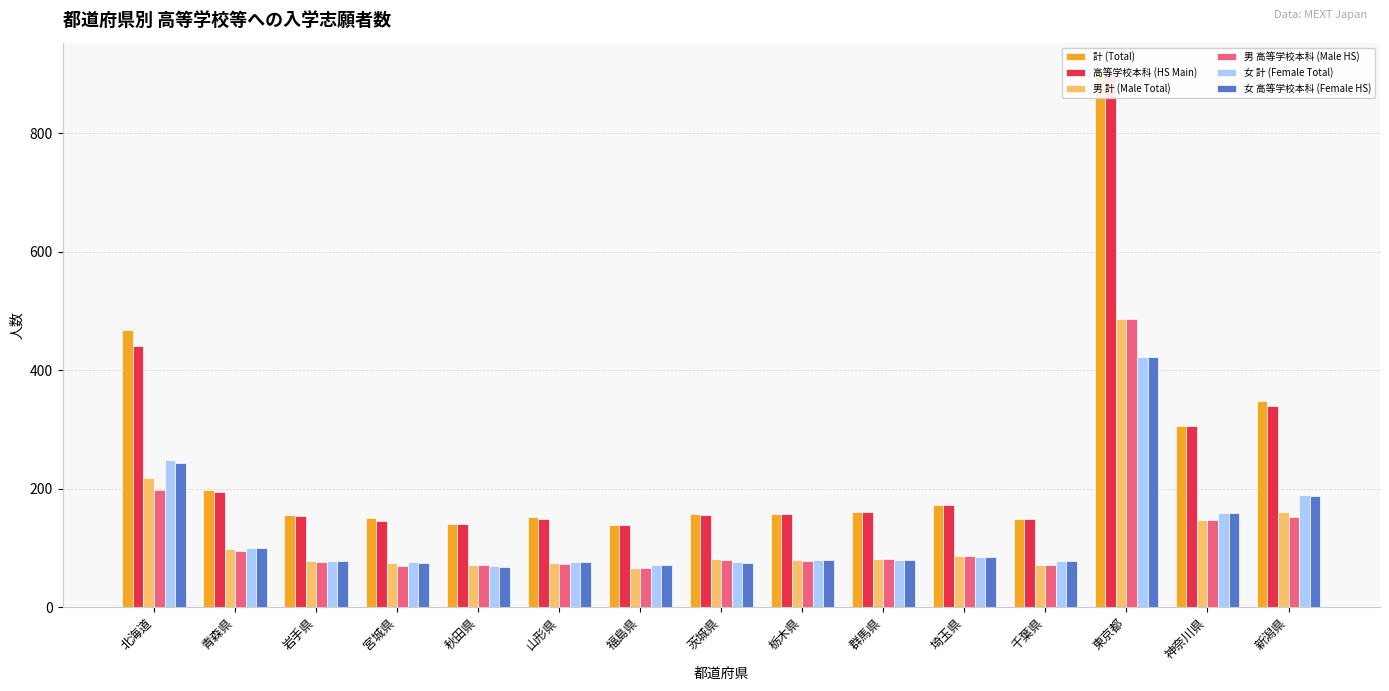

At which category is the sum across all series the highest?

東京都